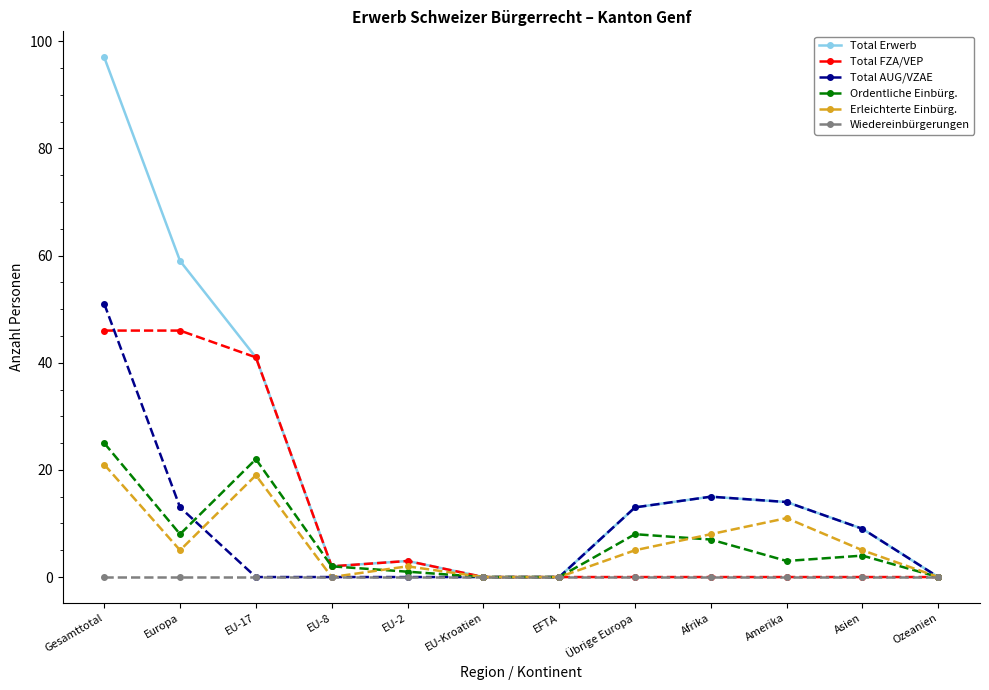

How many lines are shown in the chart?

6